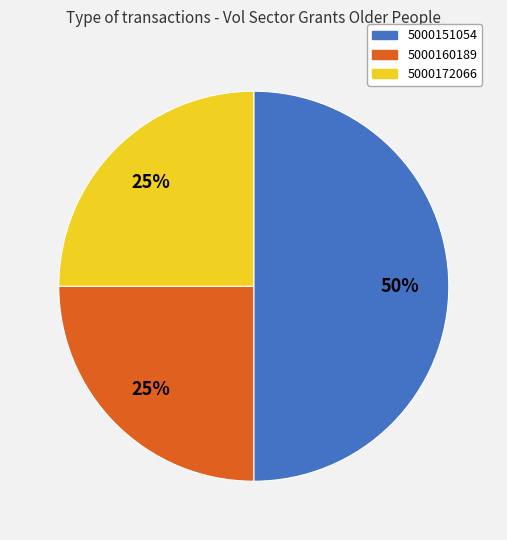

Approximately how many times larger is the value at 5000151054 compared to 5000160189?

2.0